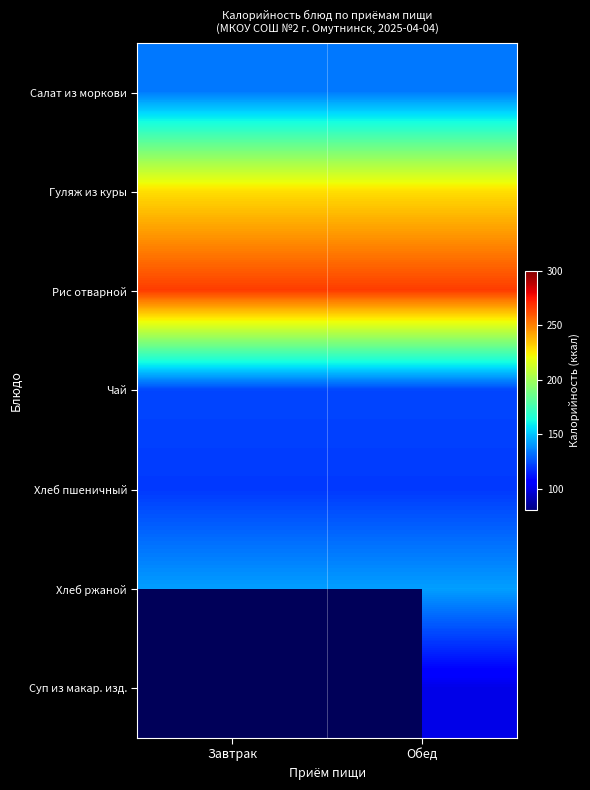

Is the value of Гуляж из куры at Обед greater than the value of Рис отварной at Завтрак?

No